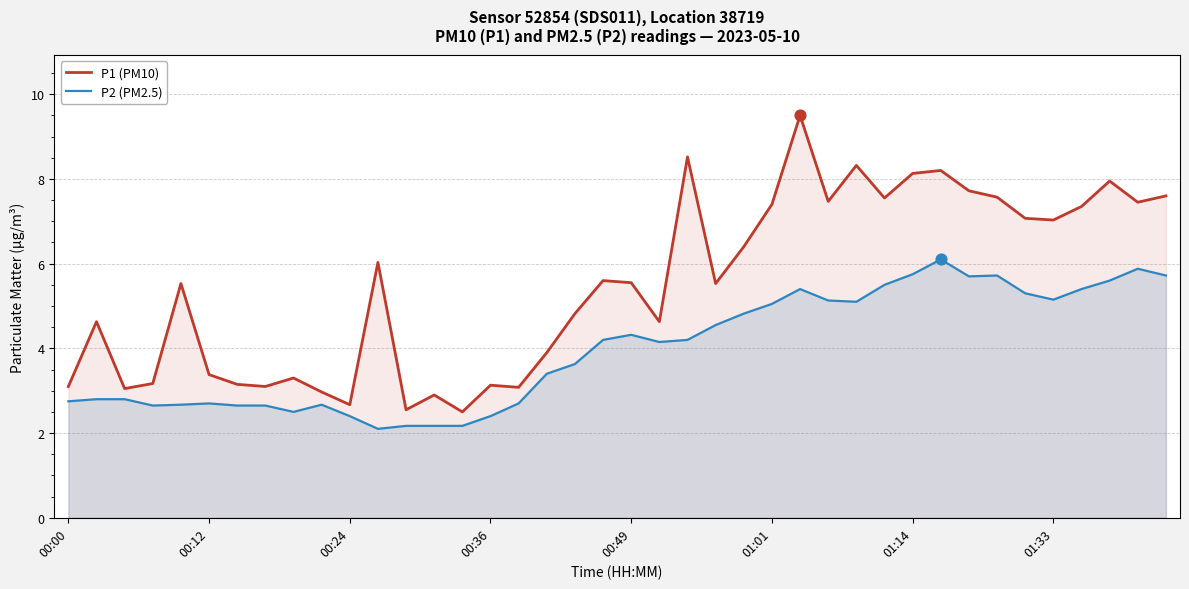

At which category is the sum across all series the highest?

26